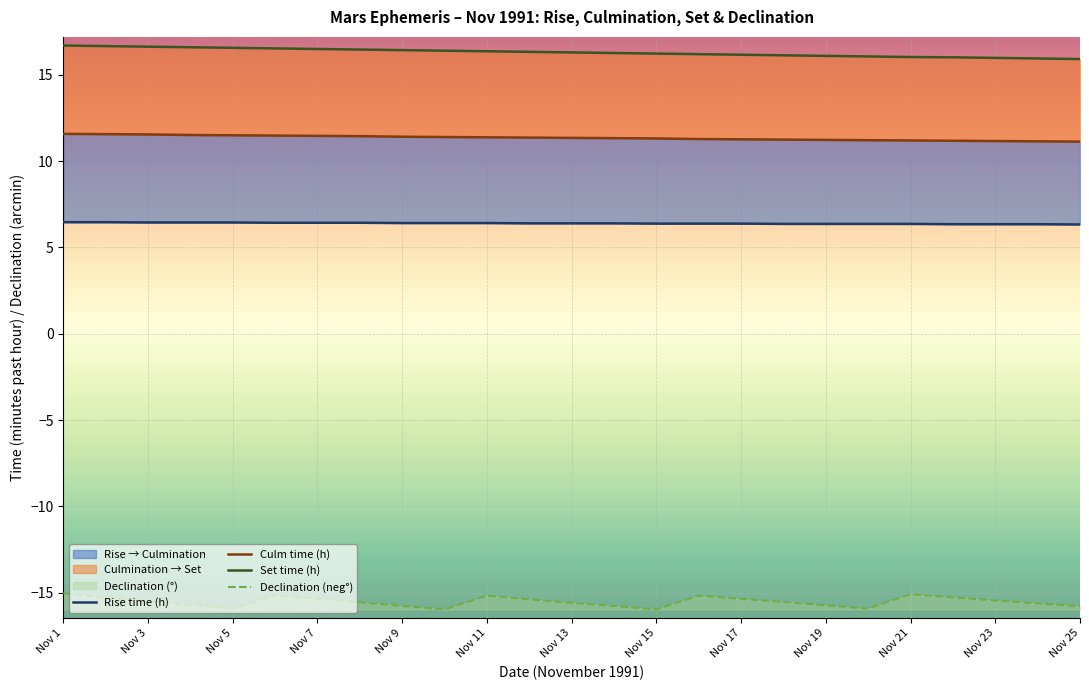

How many distinct data groups are displayed?

4